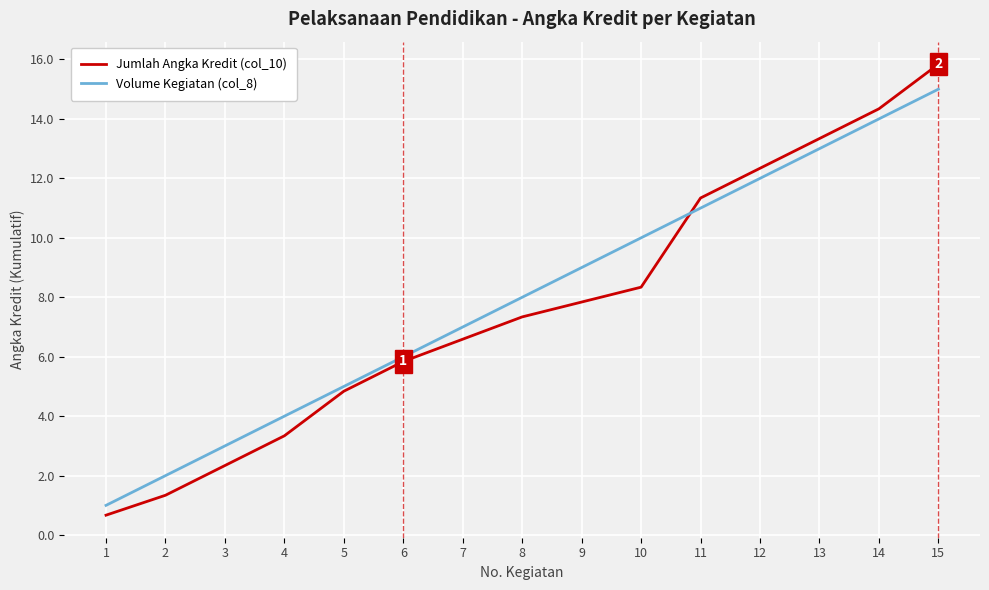

Which series changed the most between 7 and 15?

Jumlah Angka Kredit (col_10)